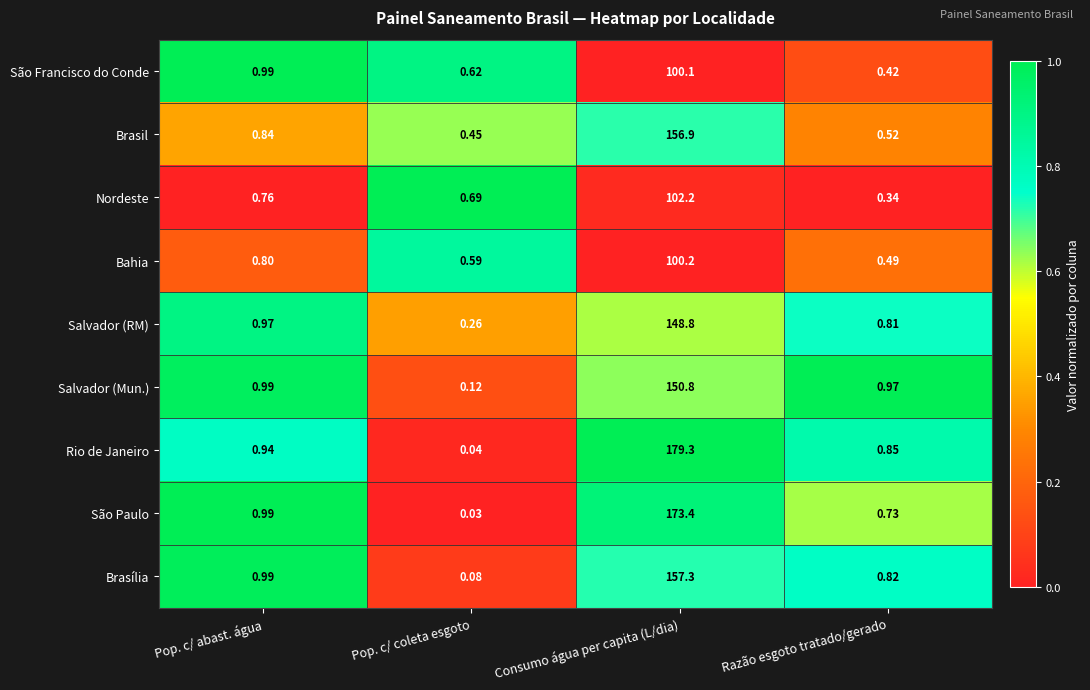

Between Consumo água per capita (L/dia) and Razão esgoto tratado/gerado, which series saw the biggest shift?

Rio de Janeiro